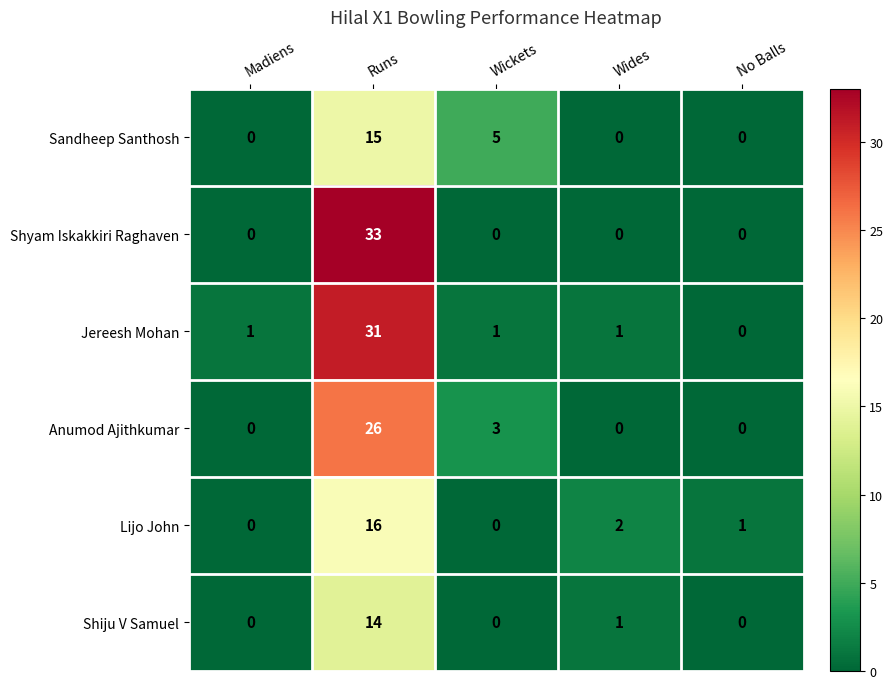

At which category is the sum across all series the highest?

Runs